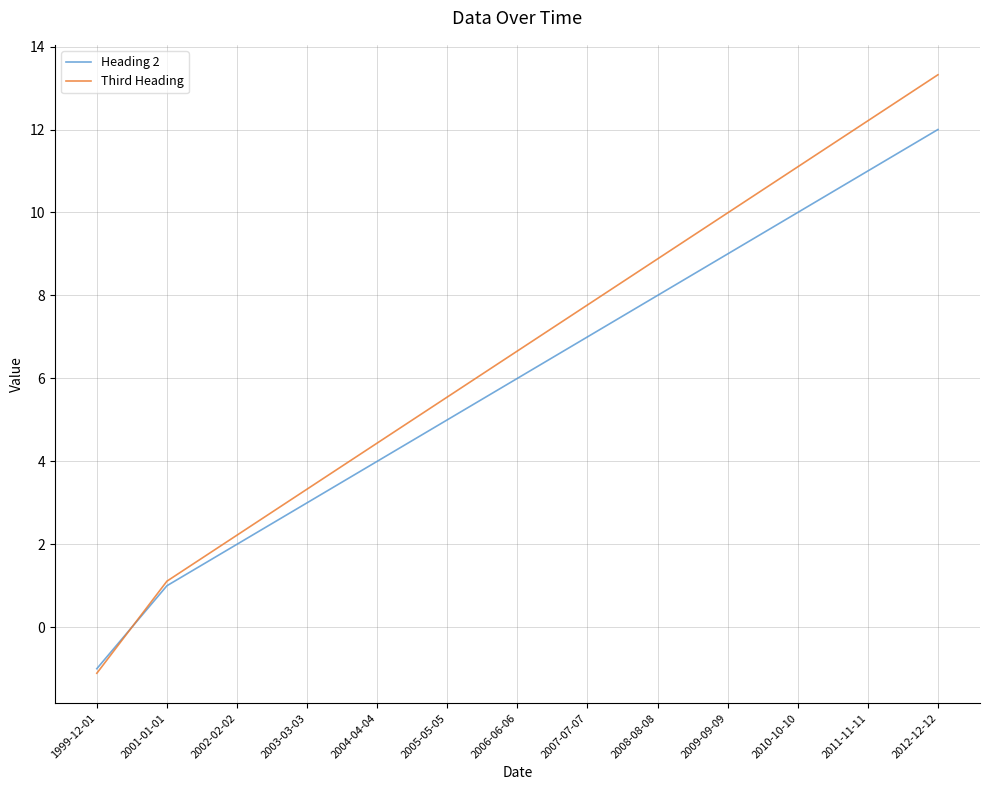

Rank the series by their maximum value, from lowest to highest.

Heading 2, Third Heading